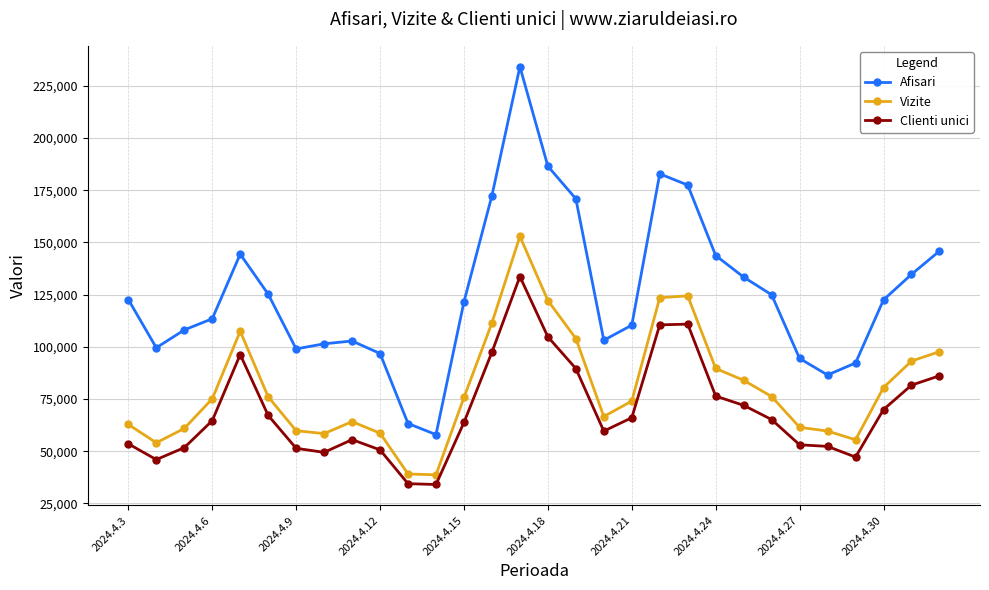

What is the value of the Clienti unici point at the 18th from the left?

59618